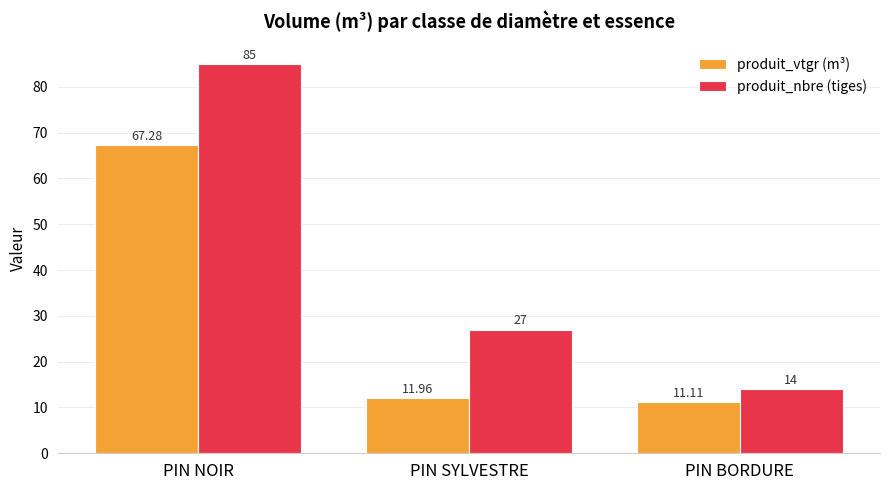

At which category is the sum across all series the highest?

PIN NOIR